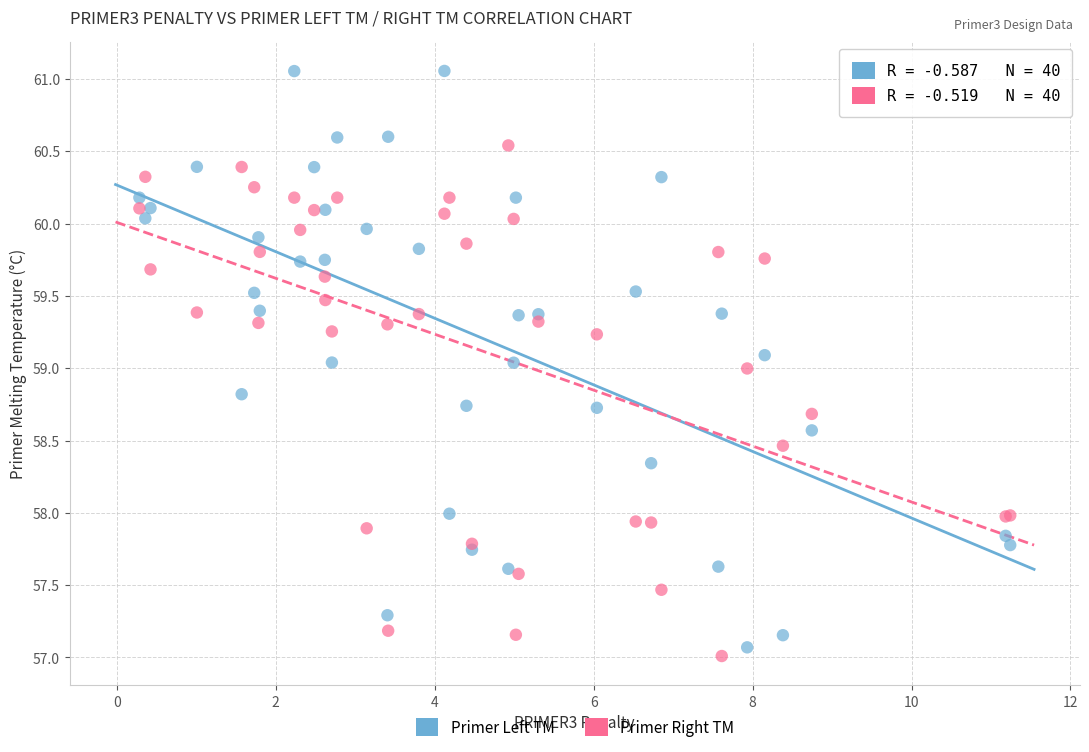

Which series reaches the minimum Y coordinate?

Primer Right TM